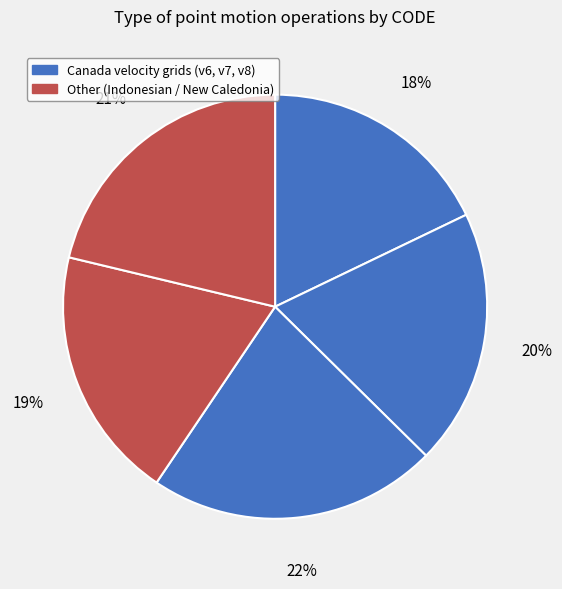

How many segments does this pie chart have?

5